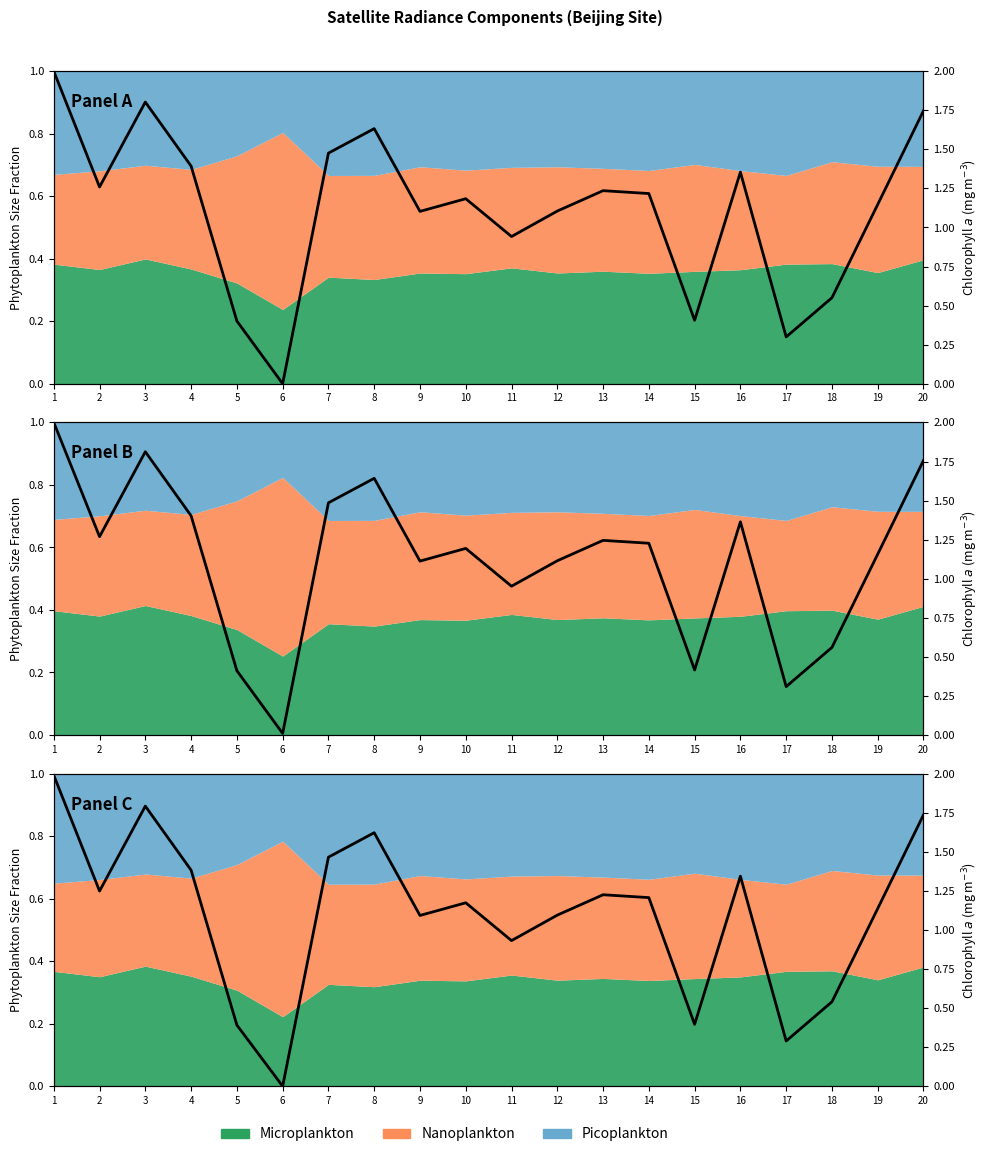

Reading left to right, list all the values displayed in this chart.

1=2.0	2=1.2	3=1.8	4=1.4	5=0.4	6=0.0	7=1.5	8=1.6	9=1.1	10=1.2	11=0.9	12=1.1	13=1.2	14=1.2	15=0.4	16=1.3	17=0.3	18=0.5	19=1.1	20=1.7